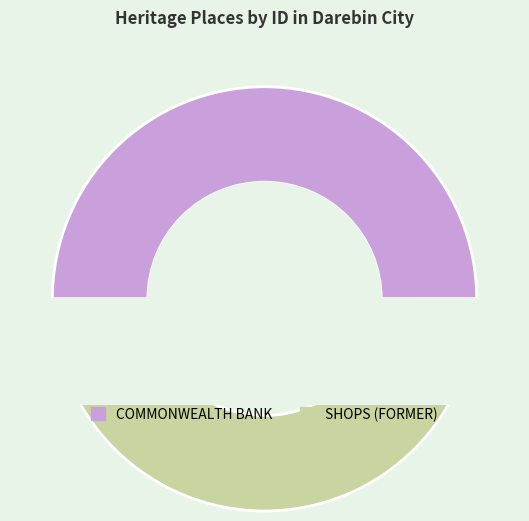

To the nearest percent, what is the combined percentage of COMMONWEALTH BANK and SHOPS (FORMER)?

100%